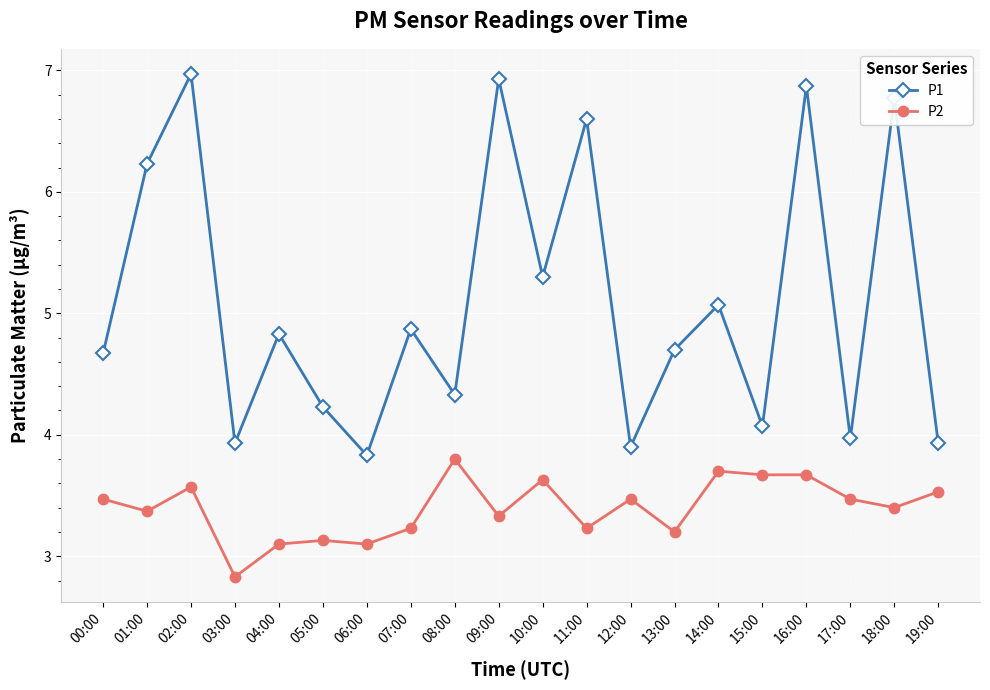

What are all the series names shown in the legend?

P1, P2